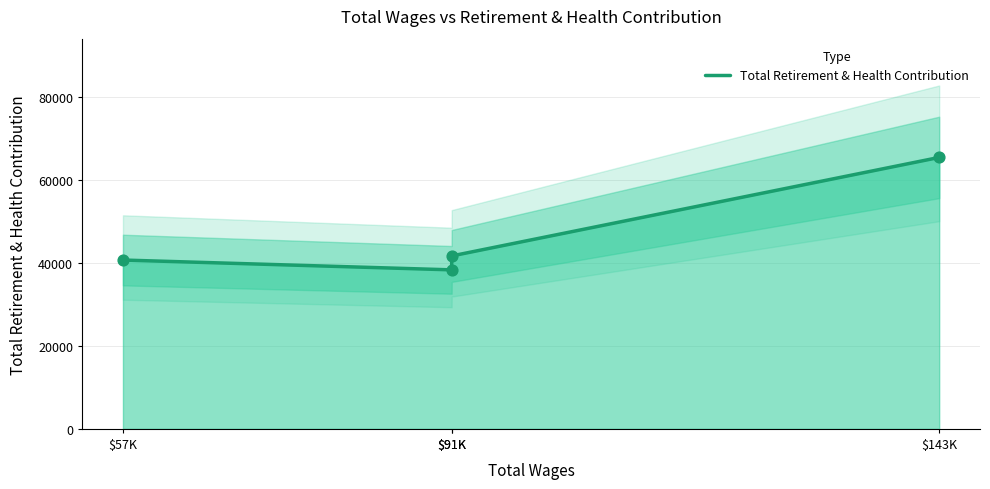

Which has a higher value, $143K or $91K?

$143K